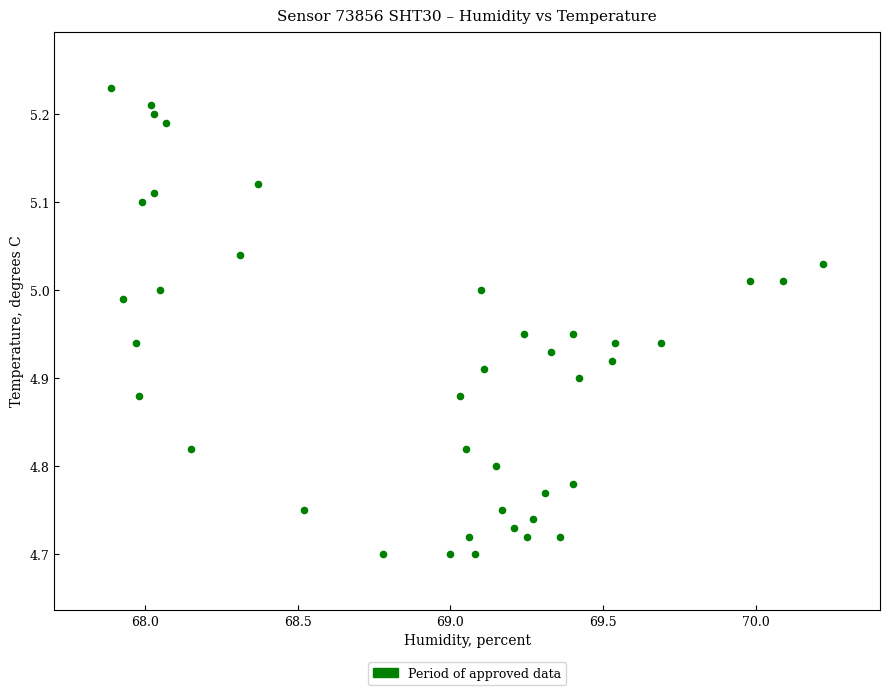

What is the range of Y values (max minus min)?

0.5